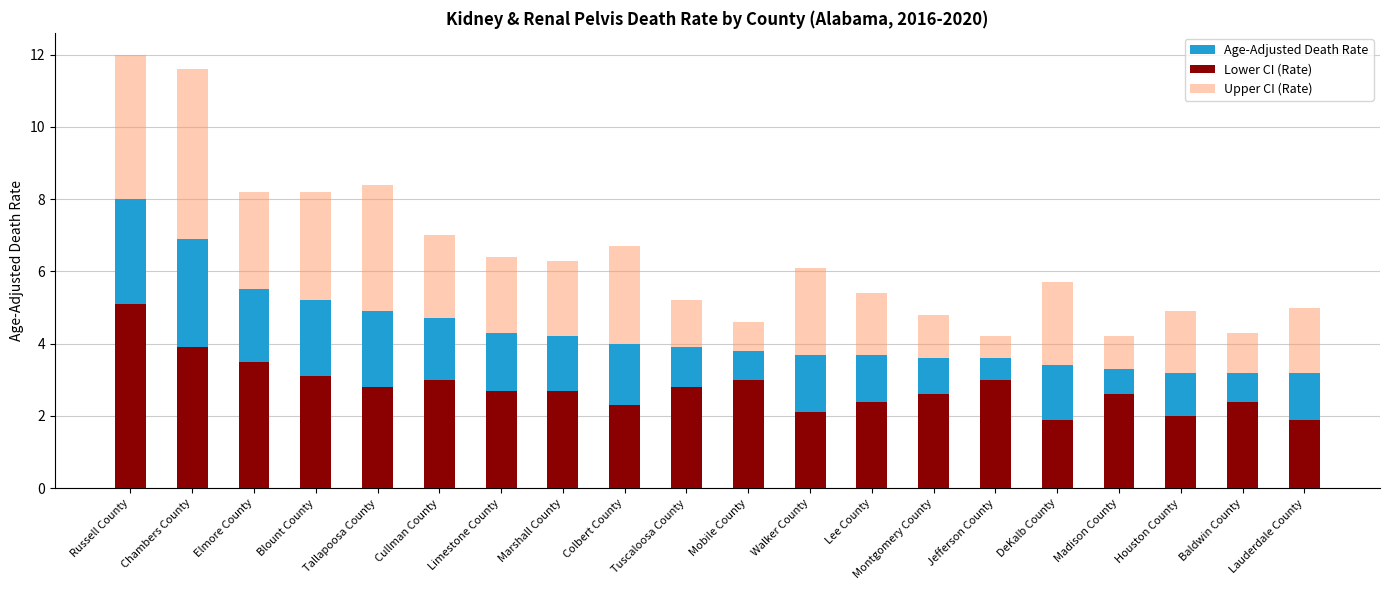

List the series in order of their peak value, highest first.

Upper CI (Rate), Age-Adjusted Death Rate, Lower CI (Rate)